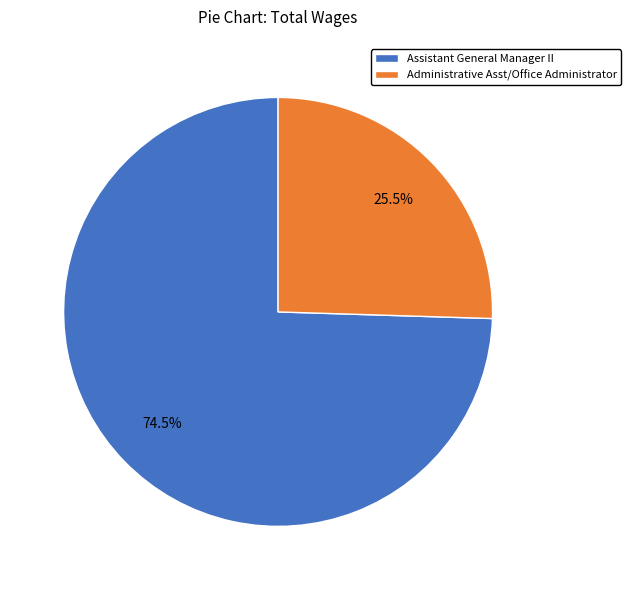

What is the ratio of the value at Assistant General Manager II to the value at Administrative Asst/Office Administrator?

2.9